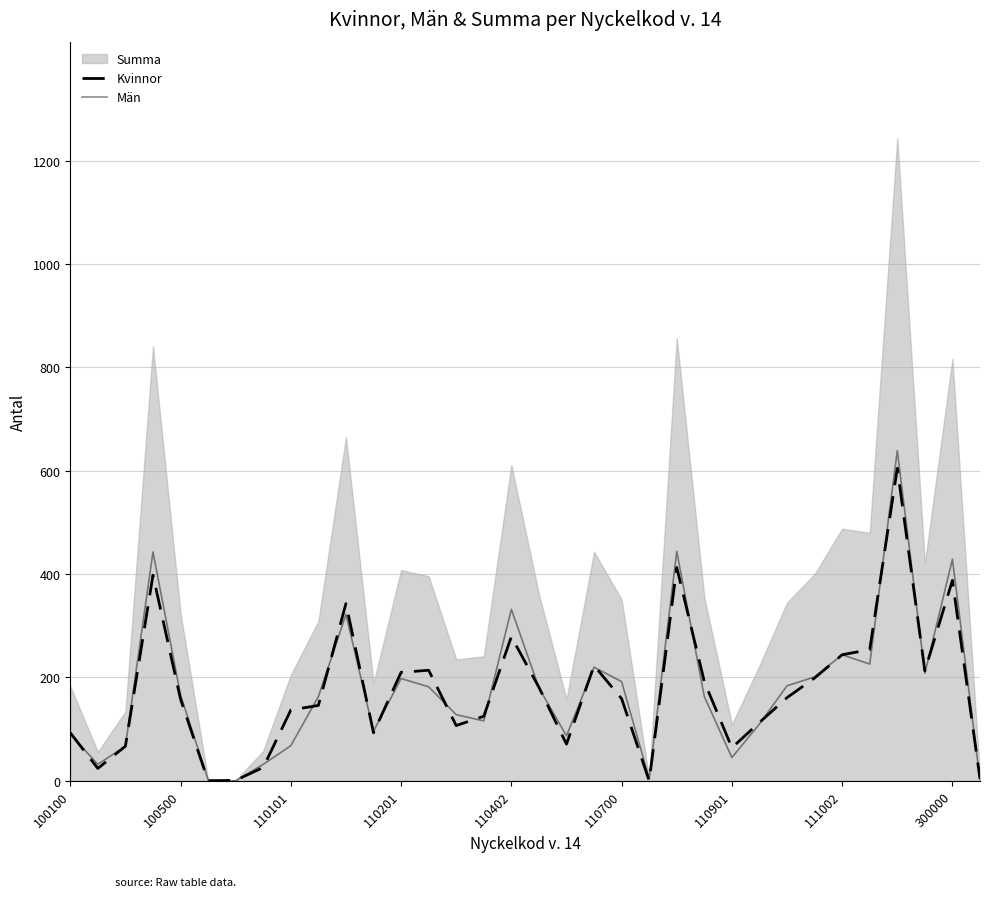

The Män series shows 182 at 13. True or false?

True